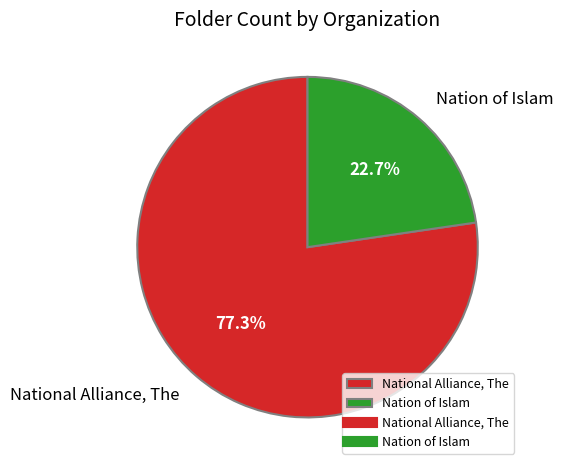

To the nearest percent, what percentage of the pie is Nation of Islam?

23%